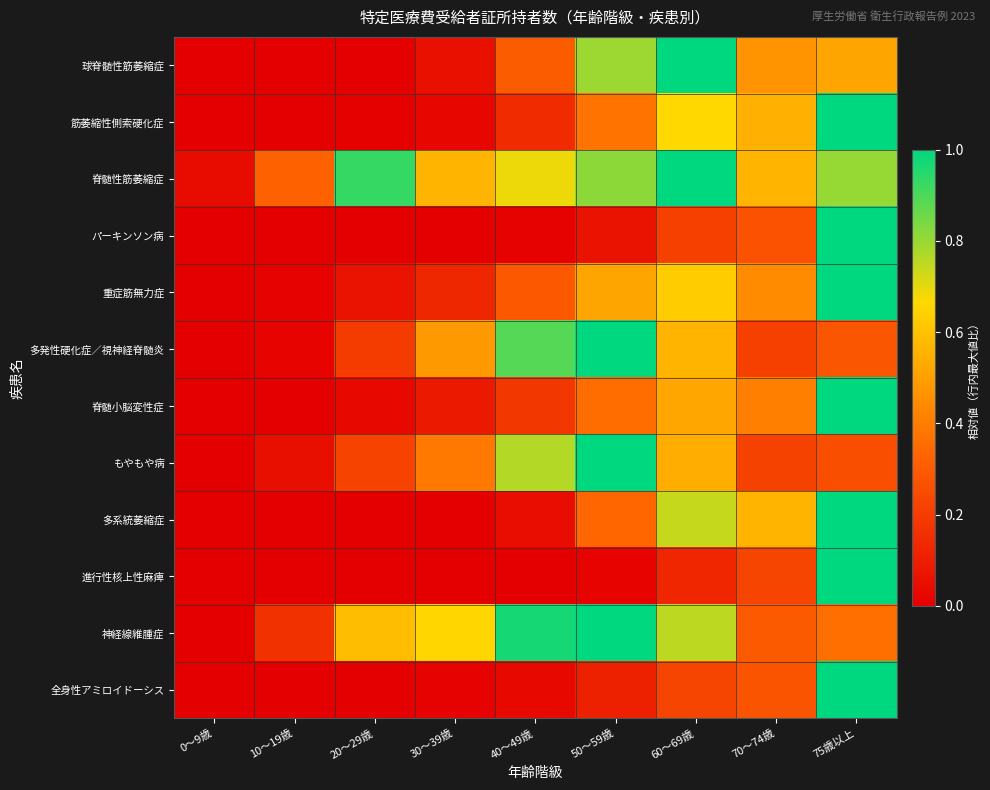

Reading right to left, list all the values displayed in this chart.

球脊髄性筋萎縮症: 75歳以上=0.5	70～74歳=0.5	60～69歳=1.0	50～59歳=0.8	40～49歳=0.3	30～39歳=0.1	20～29歳=0.0	10～19歳=0.0	0～9歳=0.0
筋萎縮性側索硬化症: 75歳以上=1.0	70～74歳=0.5	60～69歳=0.7	50～59歳=0.4	40～49歳=0.1	30～39歳=0.0	20～29歳=0.0	10～19歳=0.0	0～9歳=0.0
脊髄性筋萎縮症: 75歳以上=0.8	70～74歳=0.6	60～69歳=1.0	50～59歳=0.8	40～49歳=0.7	30～39歳=0.6	20～29歳=0.9	10～19歳=0.3	0～9歳=0.0
パーキンソン病: 75歳以上=1.0	70～74歳=0.3	60～69歳=0.2	50～59歳=0.1	40～49歳=0.0	30～39歳=0.0	20～29歳=0.0	10～19歳=0.0	0～9歳=0.0
重症筋無力症: 75歳以上=1.0	70～74歳=0.4	60～69歳=0.6	50～59歳=0.5	40～49歳=0.3	30～39歳=0.1	20～29歳=0.1	10～19歳=0.0	0～9歳=0.0
多発性硬化症／視神経脊髄炎: 75歳以上=0.3	70～74歳=0.2	60～69歳=0.6	50～59歳=1.0	40～49歳=0.9	30～39歳=0.5	20～29歳=0.2	10～19歳=0.0	0～9歳=0.0
脊髄小脳変性症: 75歳以上=1.0	70～74歳=0.4	60～69歳=0.5	50～59歳=0.4	40～49歳=0.2	30～39歳=0.1	20～29歳=0.0	10～19歳=0.0	0～9歳=0.0
もやもや病: 75歳以上=0.3	70～74歳=0.2	60～69歳=0.5	50～59歳=1.0	40～49歳=0.8	30～39歳=0.4	20～29歳=0.2	10～19歳=0.1	0～9歳=0.0
多系統萎縮症: 75歳以上=1.0	70～74歳=0.6	60～69歳=0.7	50～59歳=0.3	40～49歳=0.0	30～39歳=0.0	20～29歳=0.0	10～19歳=0.0	0～9歳=0.0
進行性核上性麻痺: 75歳以上=1.0	70～74歳=0.2	60～69歳=0.1	50～59歳=0.0	40～49歳=0.0	30～39歳=0.0	20～29歳=0.0	10～19歳=0.0	0～9歳=0.0
神経線維腫症: 75歳以上=0.4	70～74歳=0.3	60～69歳=0.8	50～59歳=1.0	40～49歳=1.0	30～39歳=0.7	20～29歳=0.6	10～19歳=0.2	0～9歳=0.0
全身性アミロイドーシス: 75歳以上=1.0	70～74歳=0.3	60～69歳=0.2	50～59歳=0.1	40～49歳=0.0	30～39歳=0.0	20～29歳=0.0	10～19歳=0.0	0～9歳=0.0